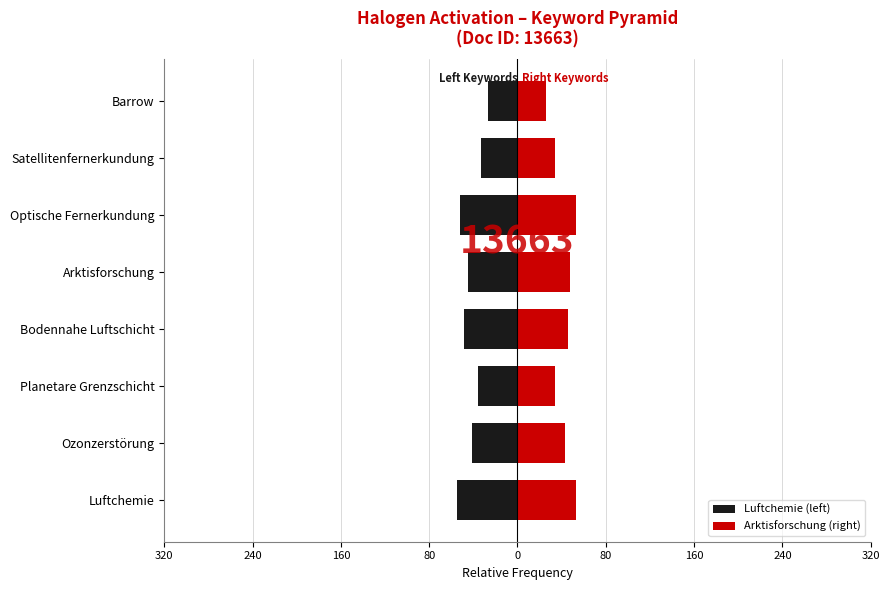

Is the value of Luftchemie (left) at Barrow greater than the value of Arktisforschung (right) at Barrow?

No